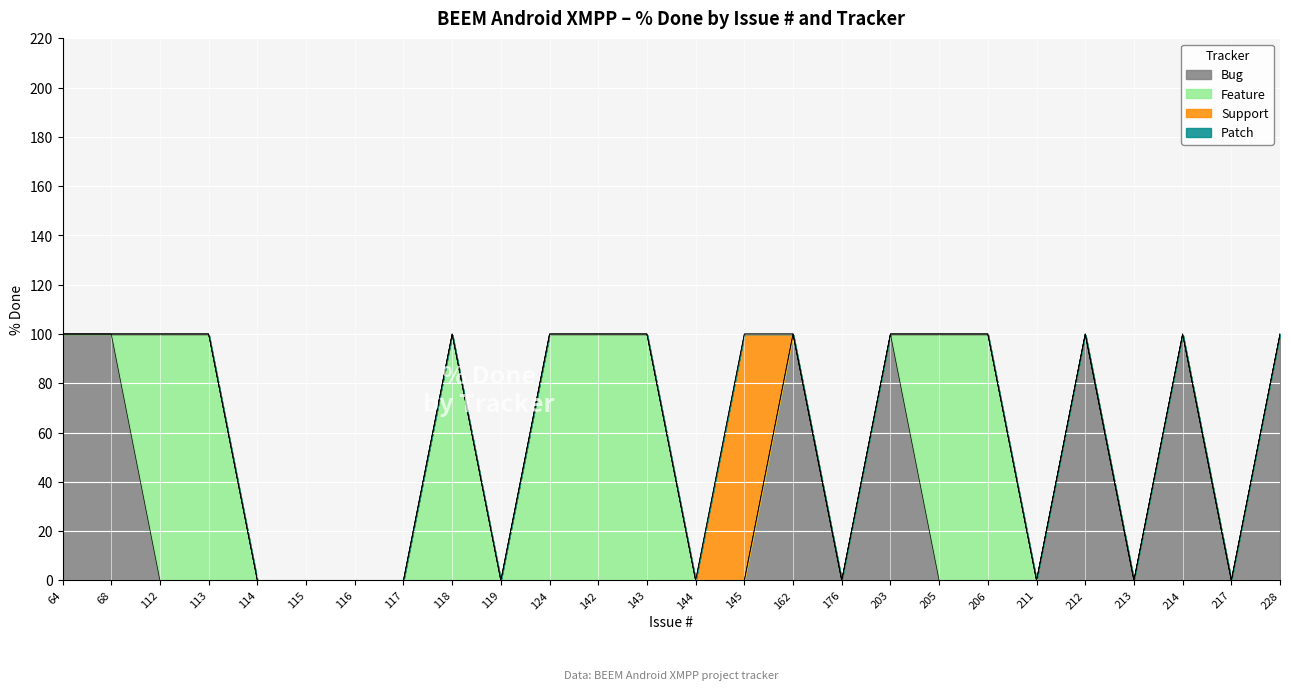

True or false: Feature and Support intersect in this chart.

False